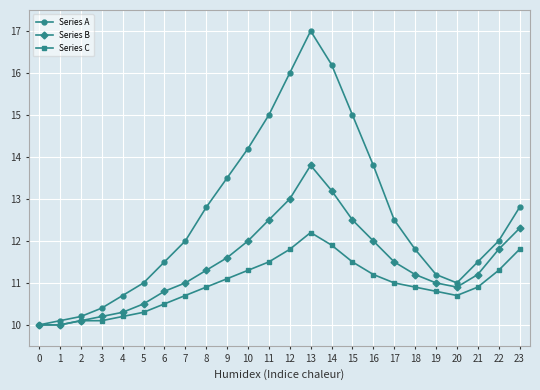

What is the highest value of the Series C series?

12.2